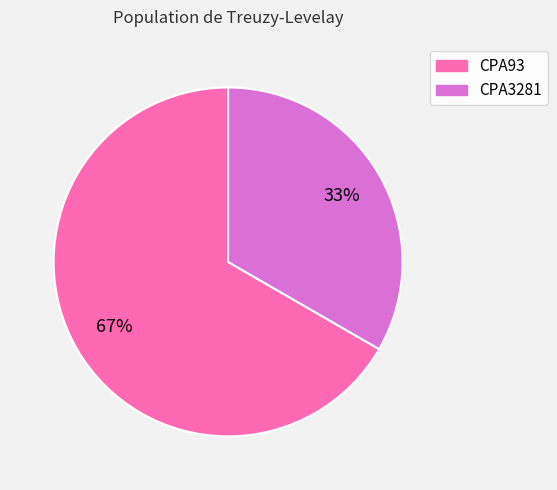

How many segments does this pie chart have?

2